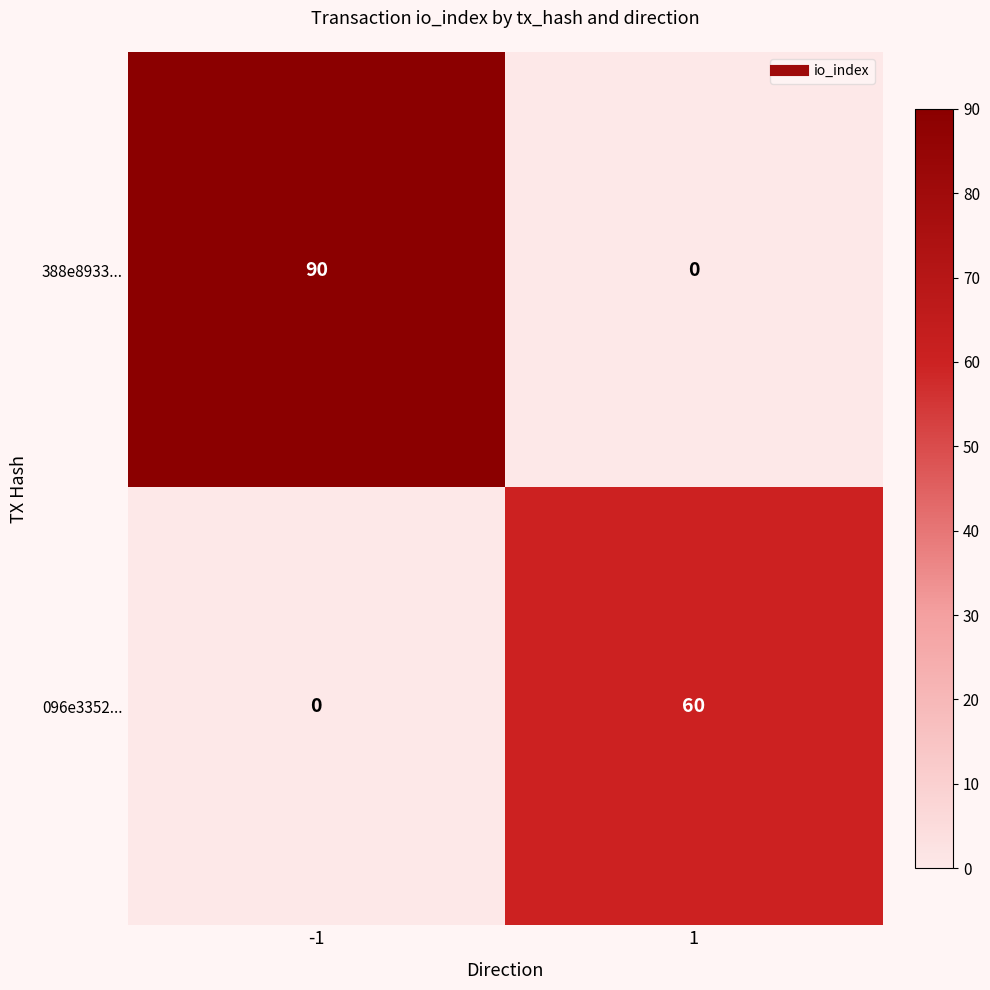

What is the sum of the 388e8933... values at -1 and 1?

90